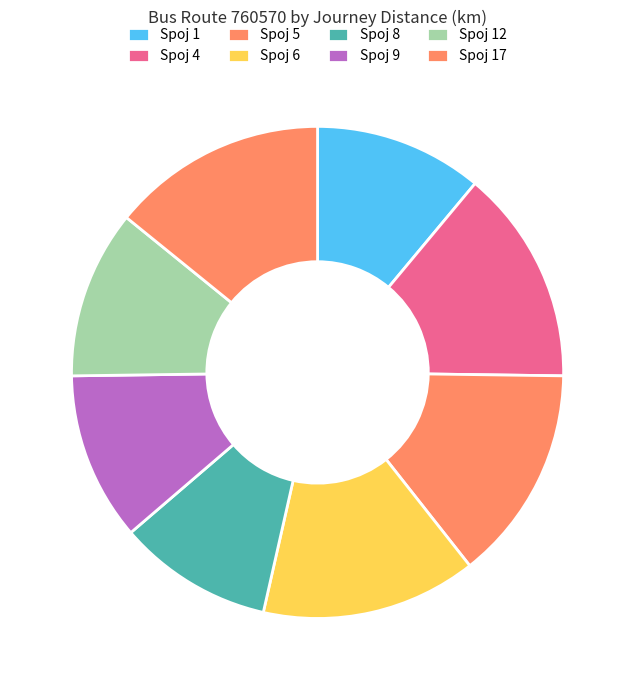

To the nearest percent, what portion does Spoj 1 represent?

11%